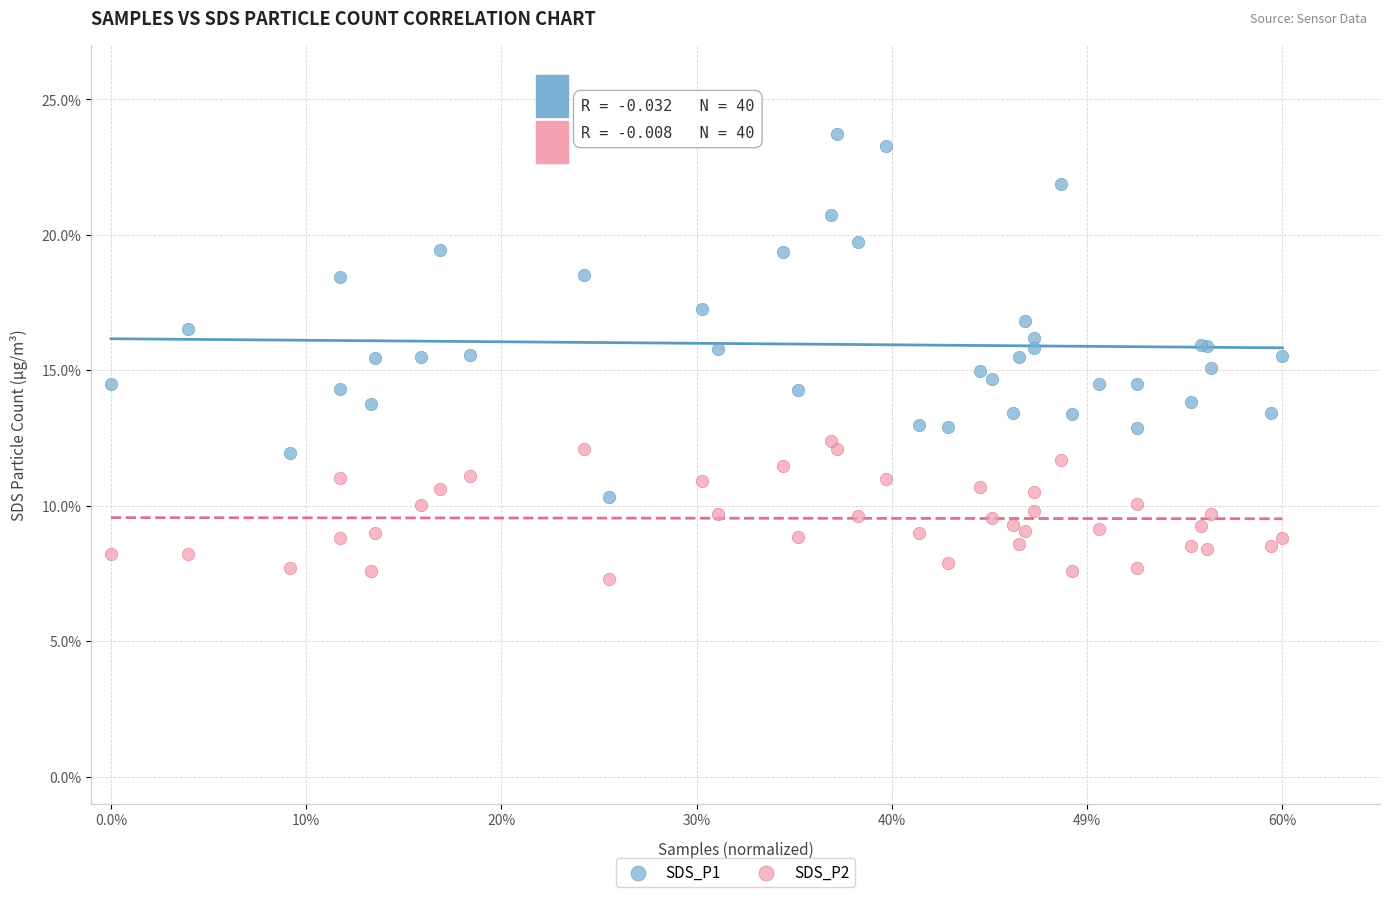

What are all the series names shown in the legend?

SDS_P1, SDS_P2